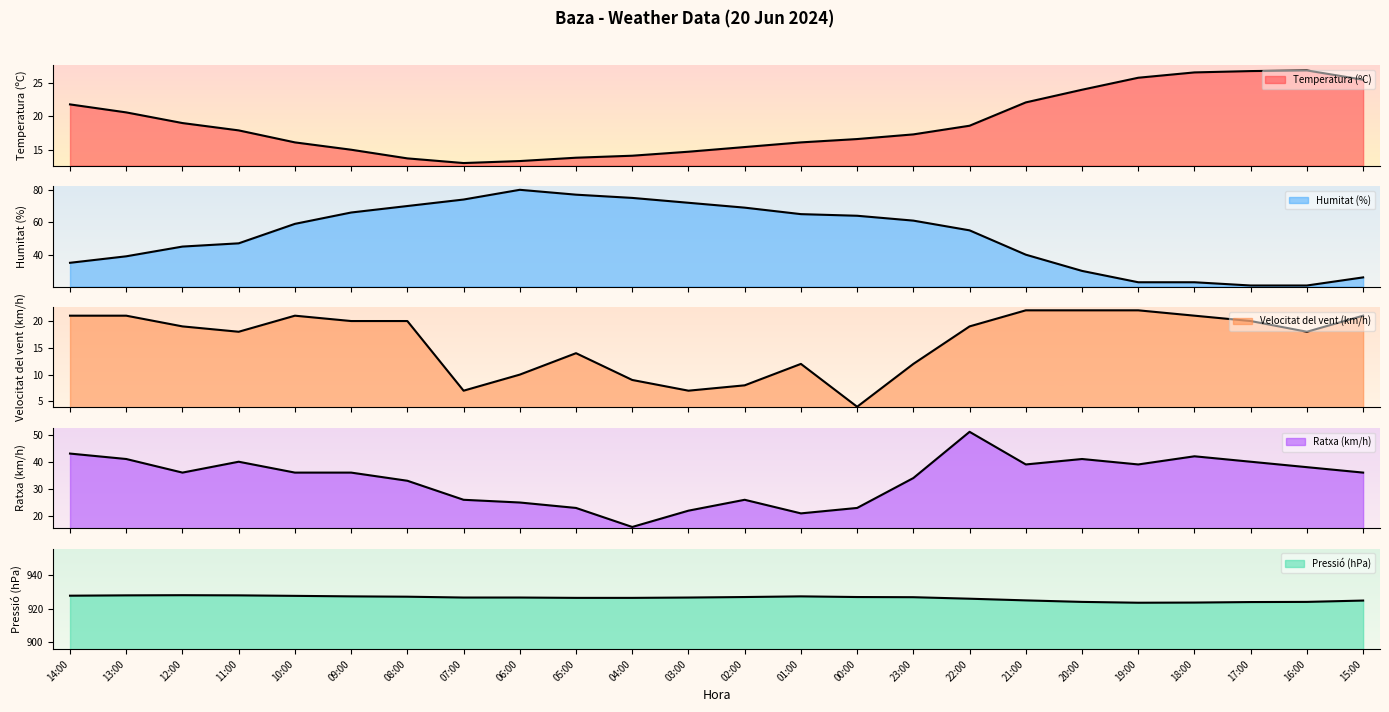

What is the spread (max minus min) of values at 10:00?

911.5